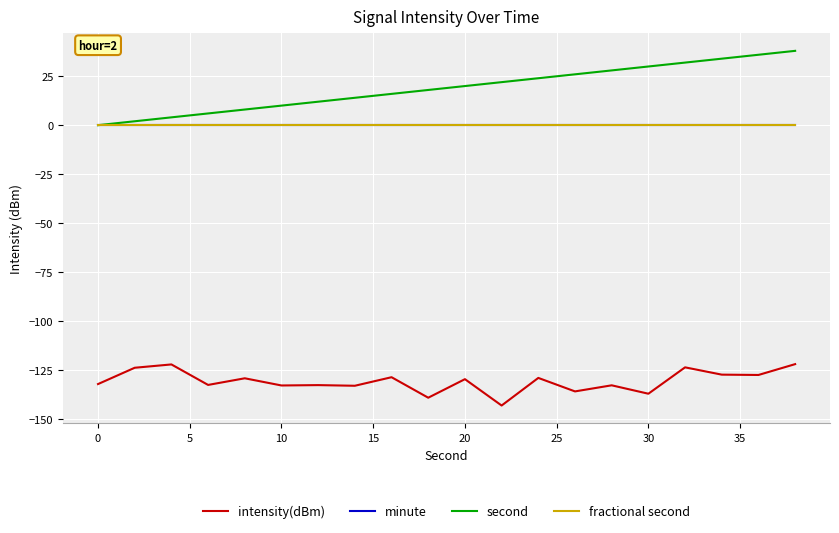

Does the chart display data point markers on the line(s)?

No